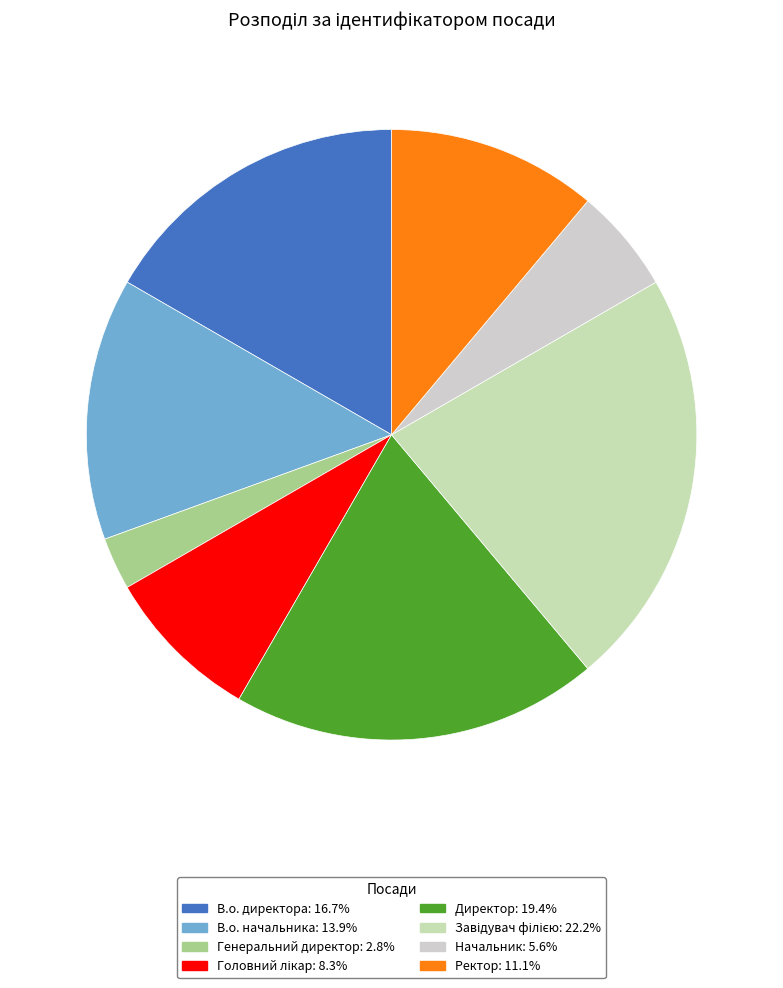

What is the total percentage of Ректор and Генеральний директор?

13.9%